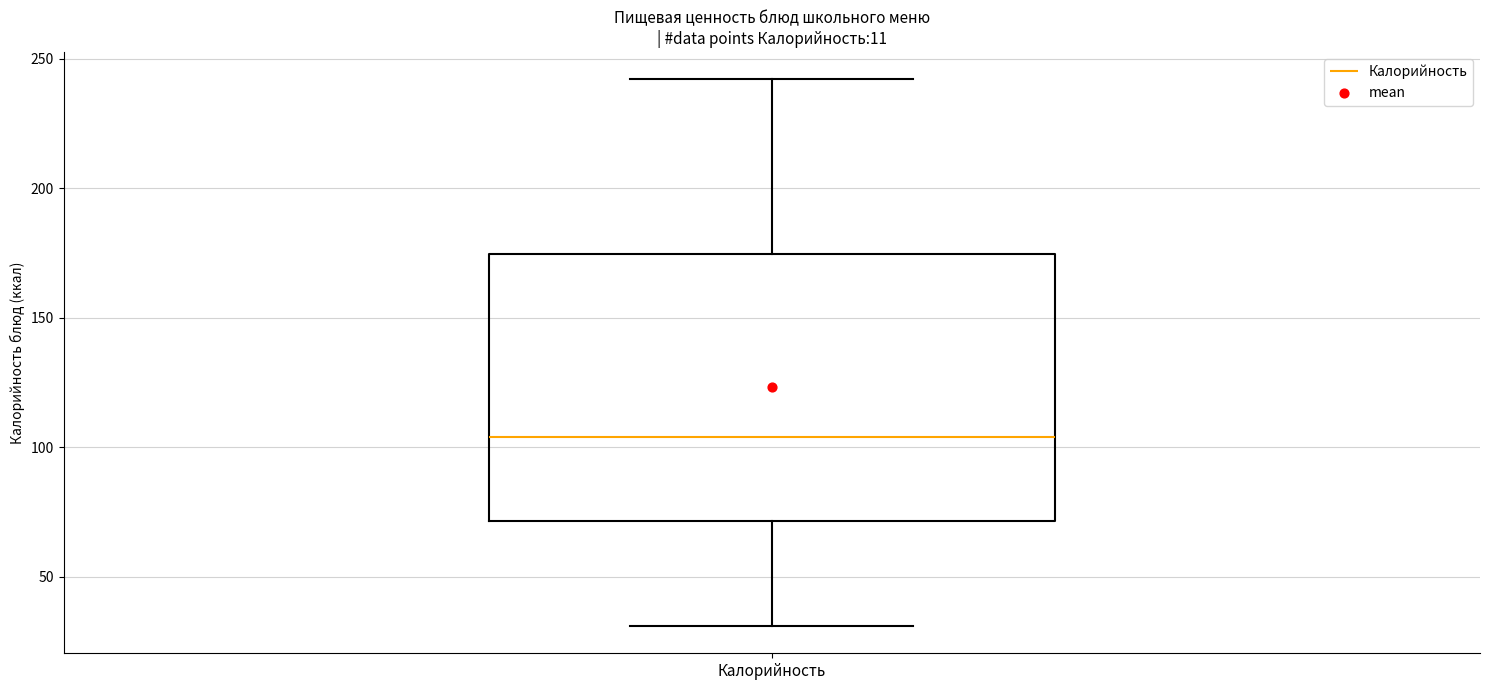

Where does the upper whisker of the box for Калорийность end on the y-axis? The values are not printed on the chart, so give them approximately, as read against the axis.

240